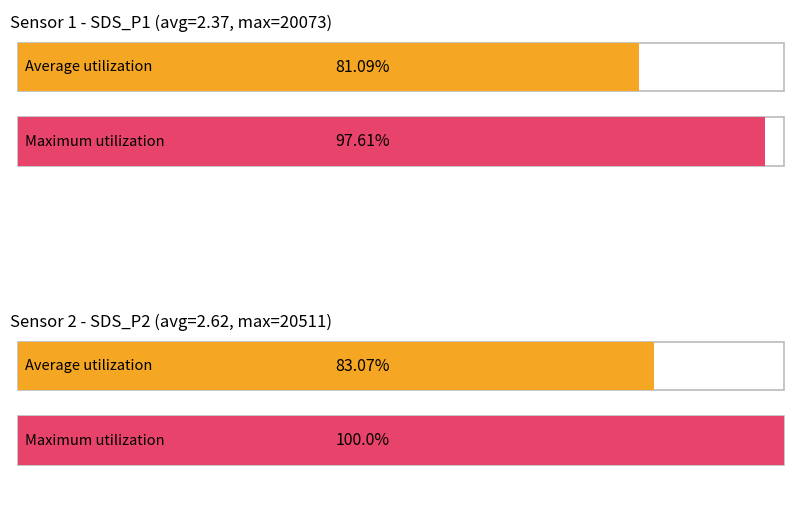

How many groups of bars are there?

2